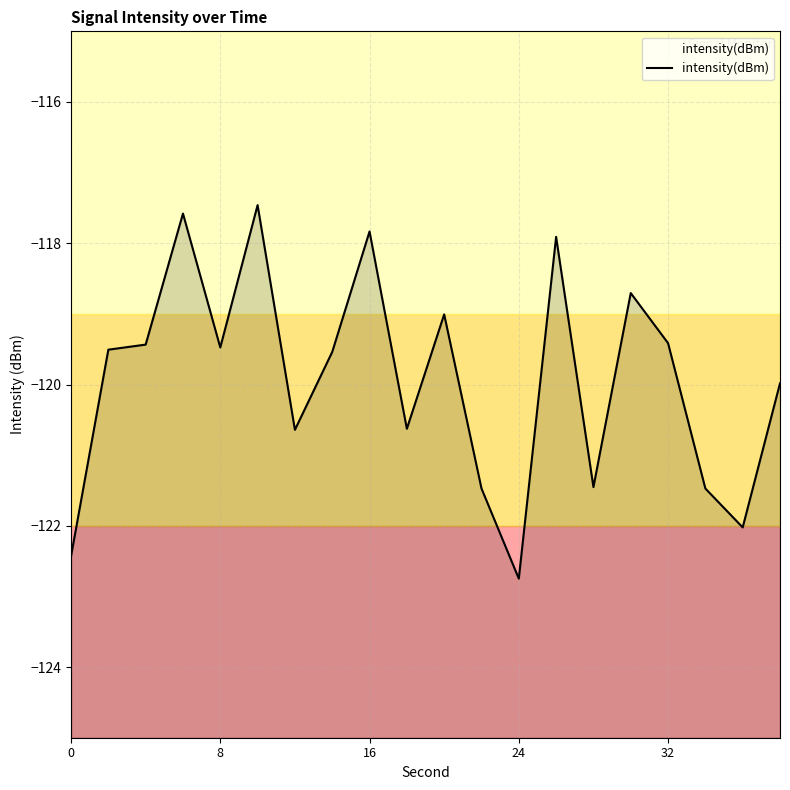

What is the average value?

-119.9